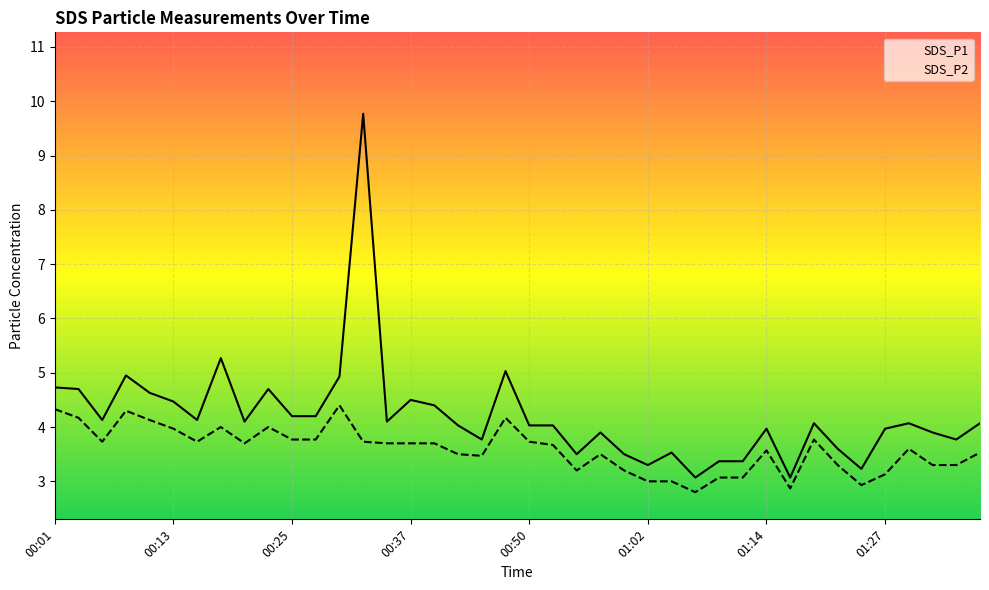

How many values in the SDS_P2 series exceed 3?

35